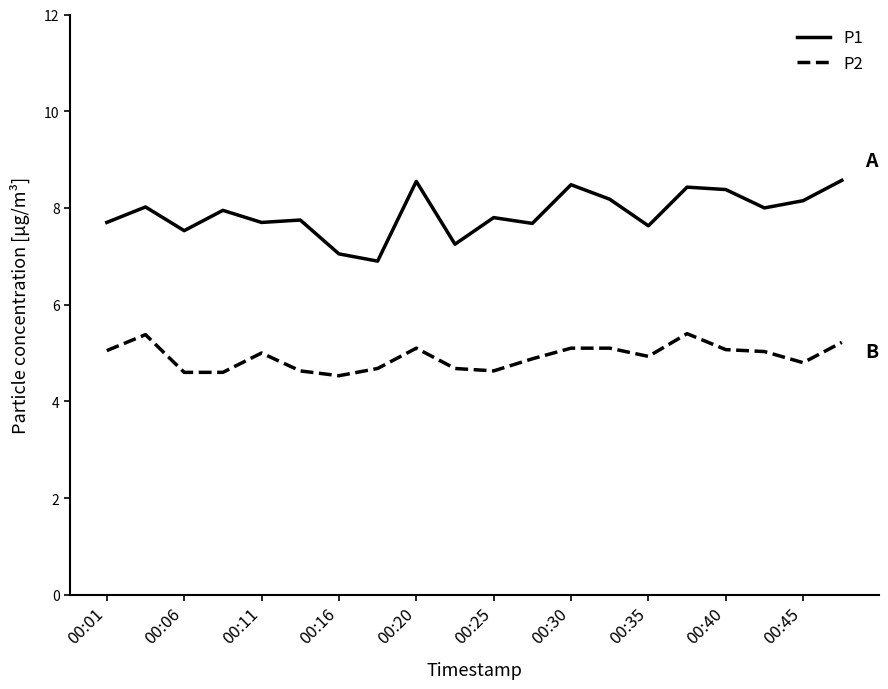

What is the maximum value shown in the chart?

8.6